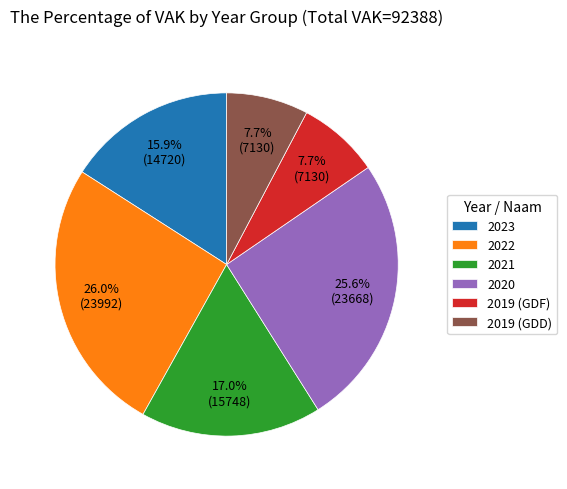

Which has a higher value, 2020 or 2019 (GDD)?

2020